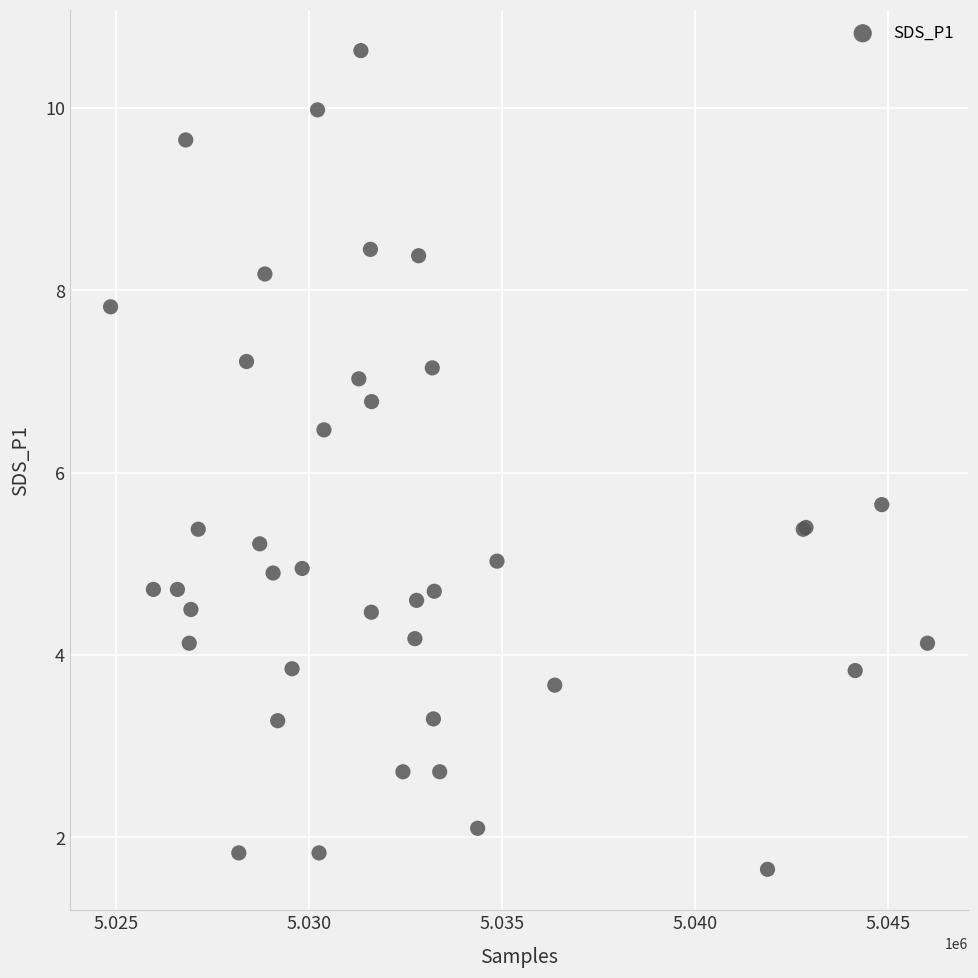

What Y value in the scatter plot is closest to 6?

5.7